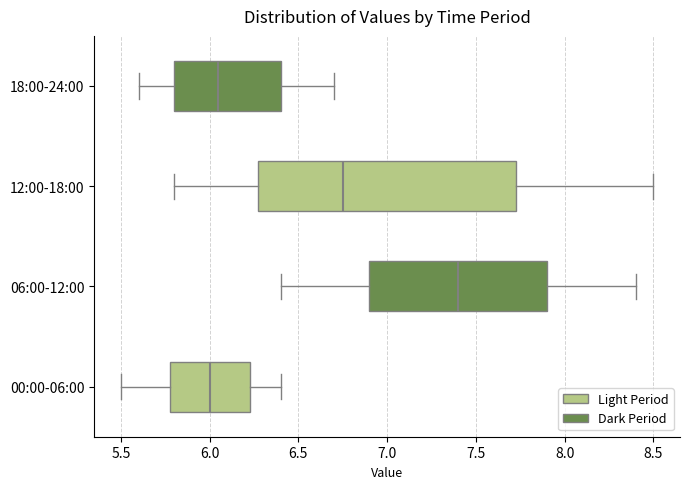

Reading bottom to top, read every box against the x-axis: the position of its median line, the range the box covers, and the ends of its whiskers. The values are not printed on the chart, so give them approximately, as read against the axis.

00:00-06:00: median 6.00, box 5.80 to 6.25, whiskers 5.50 to 6.40
06:00-12:00: median 7.40, box 6.90 to 7.90, whiskers 6.40 to 8.40
12:00-18:00: median 6.75, box 6.30 to 7.75, whiskers 5.80 to 8.50
18:00-24:00: median 6.05, box 5.80 to 6.40, whiskers 5.60 to 6.70